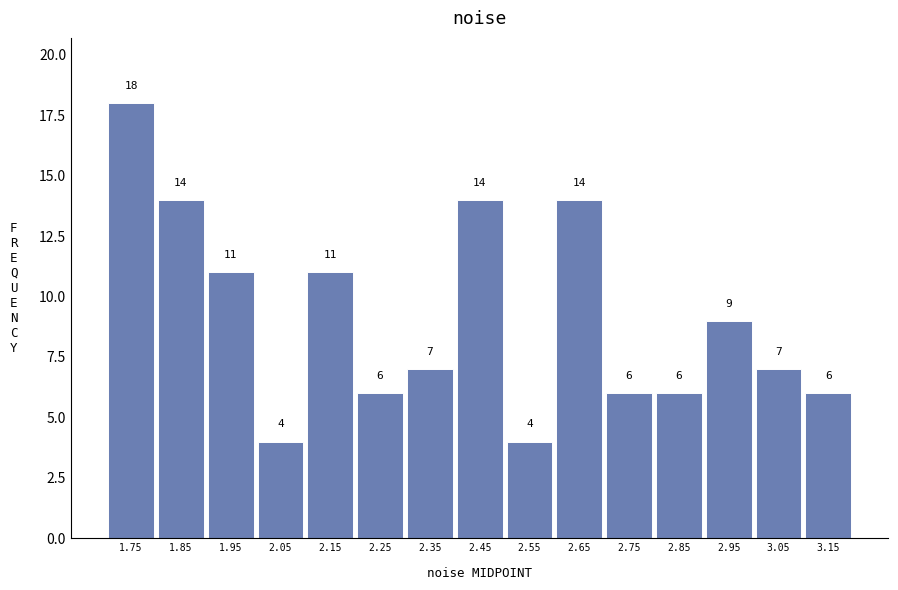

Reading left to right, list every bar in this chart as the range it spans on the x-axis followed by its height. The bar edges are not printed on the chart, so give them approximately, as read against the axis.

1.7 to 1.8: 18
1.8 to 1.9: 14
1.9 to 2.0: 11
2.0 to 2.1: 4
2.1 to 2.2: 11
2.2 to 2.3: 6
2.3 to 2.4: 7
2.4 to 2.5: 14
2.5 to 2.6: 4
2.6 to 2.7: 14
2.7 to 2.8: 6
2.8 to 2.9: 6
2.9 to 3.0: 9
3.0 to 3.1: 7
3.1 to 3.2: 6